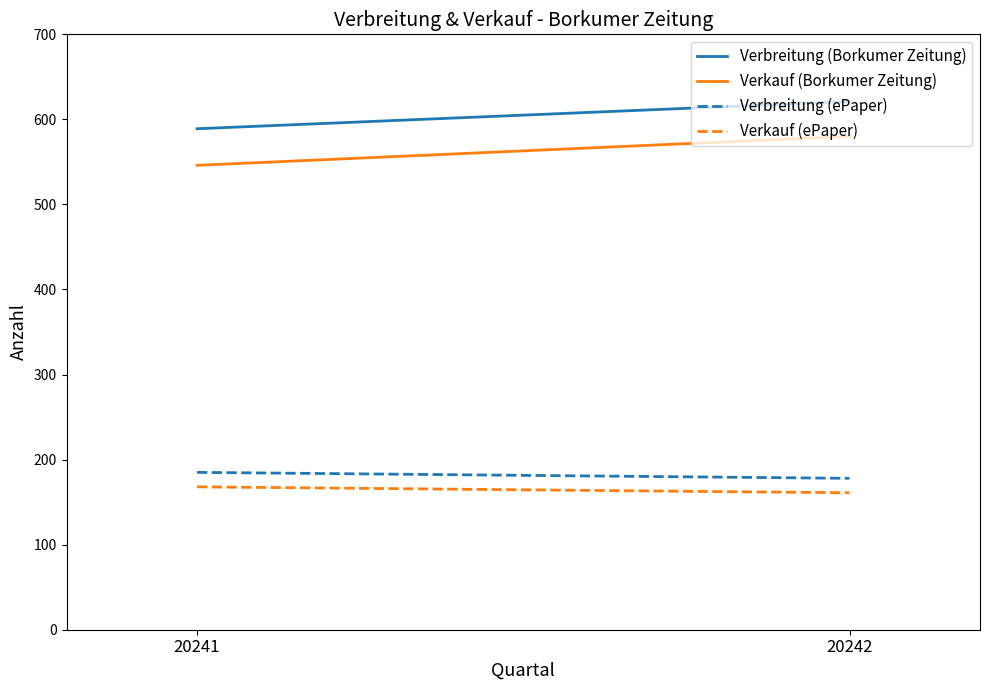

Reading right to left, transcribe all the data shown in this chart.

Verbreitung (Borkumer Zeitung): 621	589
Verkauf (Borkumer Zeitung): 580	546
Verbreitung (ePaper): 178	185
Verkauf (ePaper): 161	168